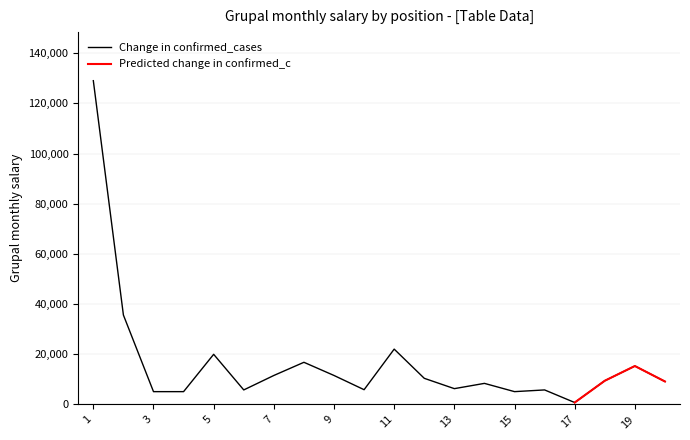

What is the maximum value shown in the chart?

129020